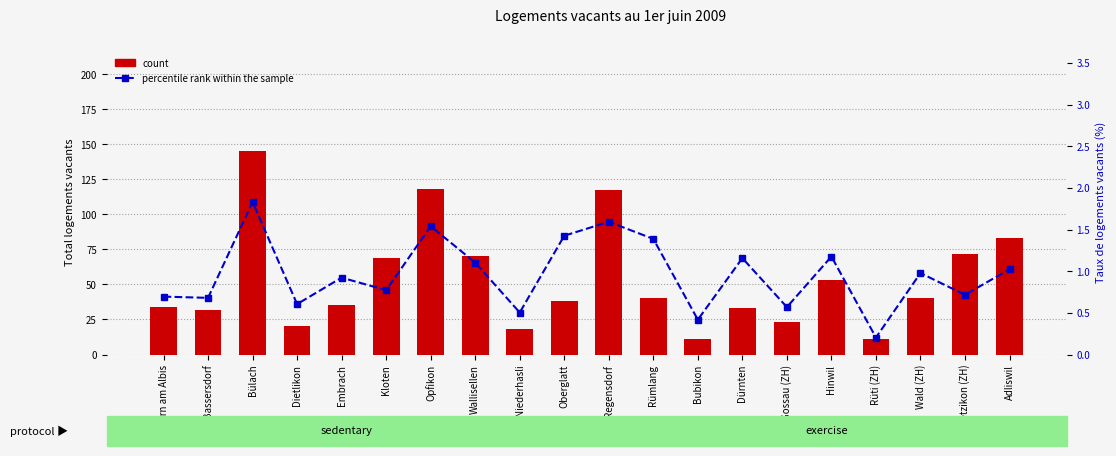

Reading left to right, what are all the values shown in this chart?

count: Affoltern am Albis=34.0	Bassersdorf=32.0	Bülach=145.0	Dietlikon=20.0	Embrach=35.0	Kloten=69.0	Opfikon=118.0	Wallisellen=70.0	Niederhasli=18.0	Oberglatt=38.0	Regensdorf=117.0	Rümlang=40.0	Bubikon=11.0	Dürnten=33.0	Gossau (ZH)=23.0	Hinwil=53.0	Rüti (ZH)=11.0	Wald (ZH)=40.0	Wetzikon (ZH)=72.0	Adliswil=83.0
percentile rank within the sample: Affoltern am Albis=0.7	Bassersdorf=0.7	Bülach=1.8	Dietlikon=0.6	Embrach=0.9	Kloten=0.8	Opfikon=1.5	Wallisellen=1.1	Niederhasli=0.5	Oberglatt=1.4	Regensdorf=1.6	Rümlang=1.4	Bubikon=0.4	Dürnten=1.2	Gossau (ZH)=0.6	Hinwil=1.2	Rüti (ZH)=0.2	Wald (ZH)=1.0	Wetzikon (ZH)=0.7	Adliswil=1.0